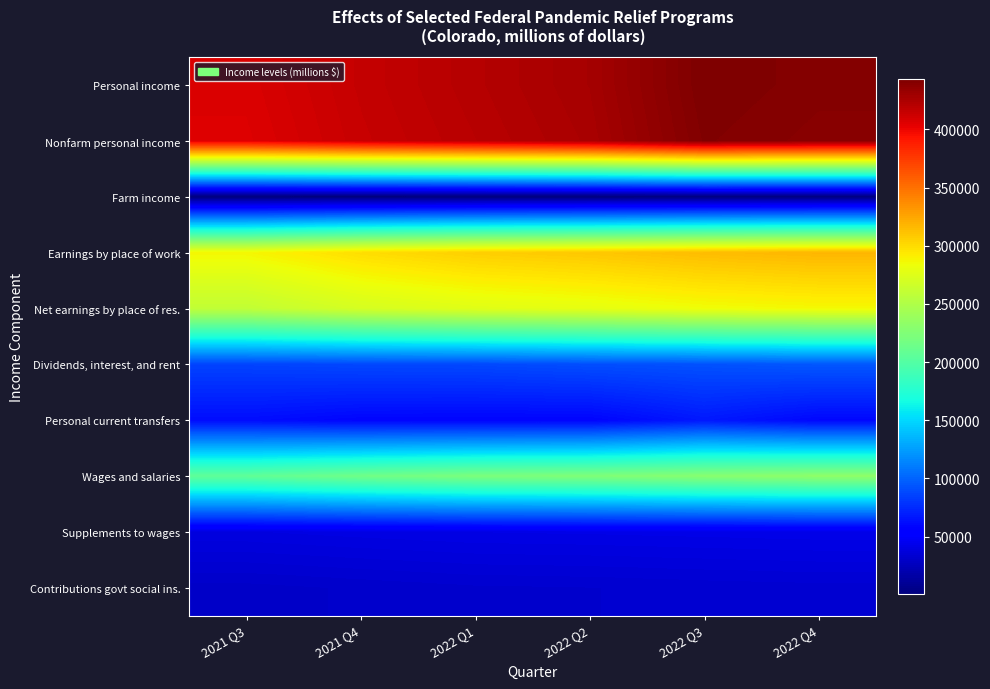

What is the greatest value displayed?

442982.7